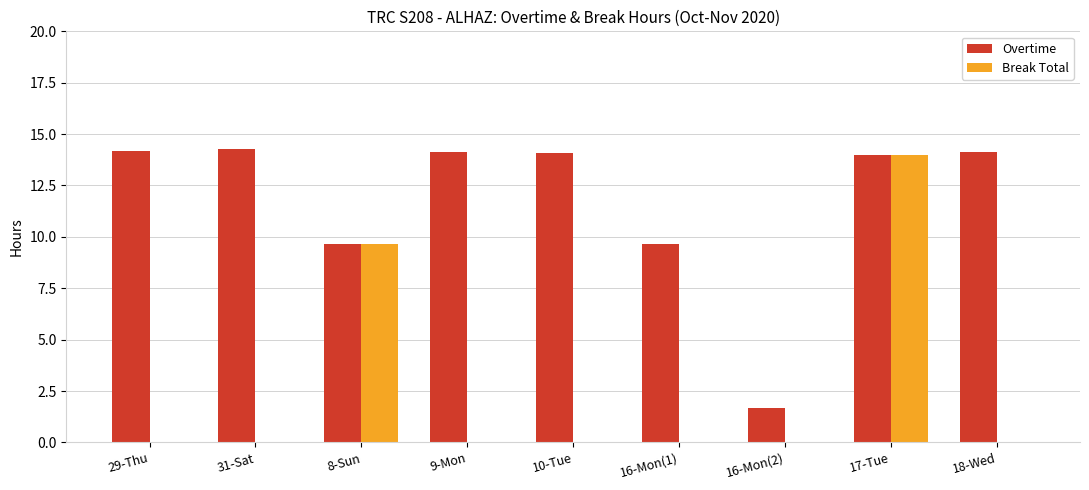

Is it true that Break Total equals 0.0 at 10-Tue?

True